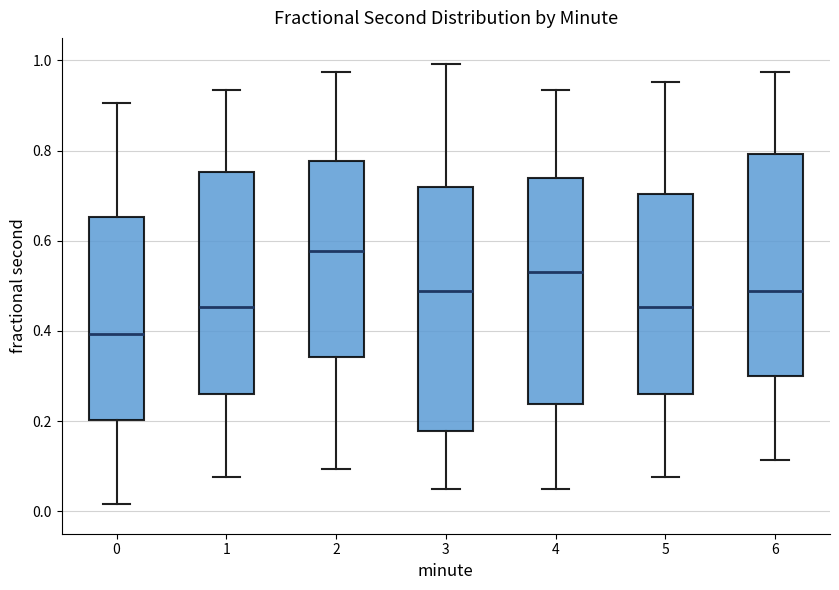

Which box has the lowest median line?

0